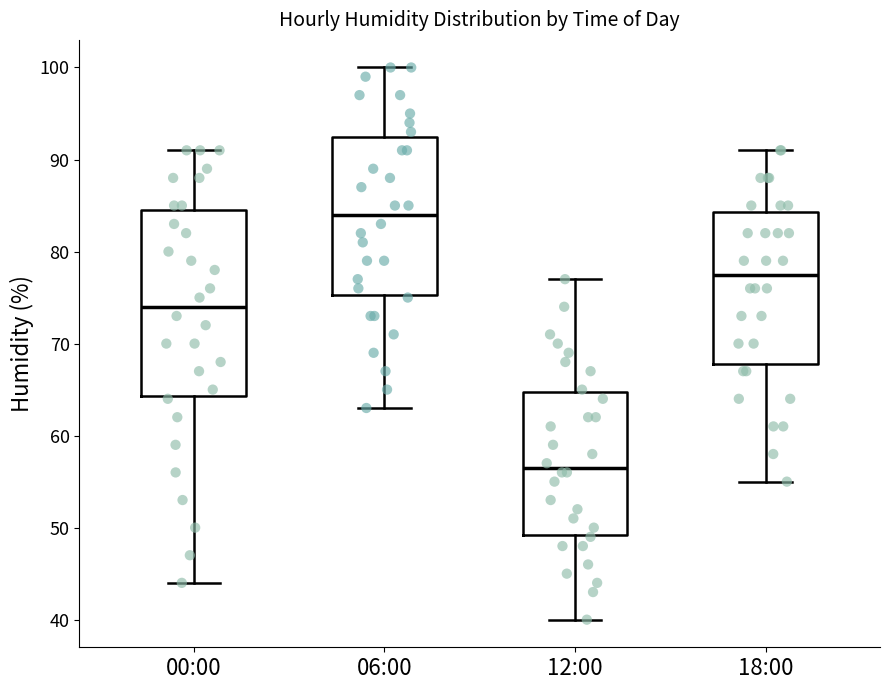

Where does the lower whisker of the box for 00:00 end on the y-axis? The values are not printed on the chart, so give them approximately, as read against the axis.

44